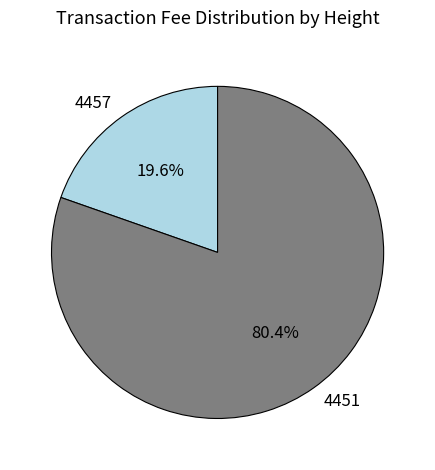

Which category has the smallest portion of the pie?

4457